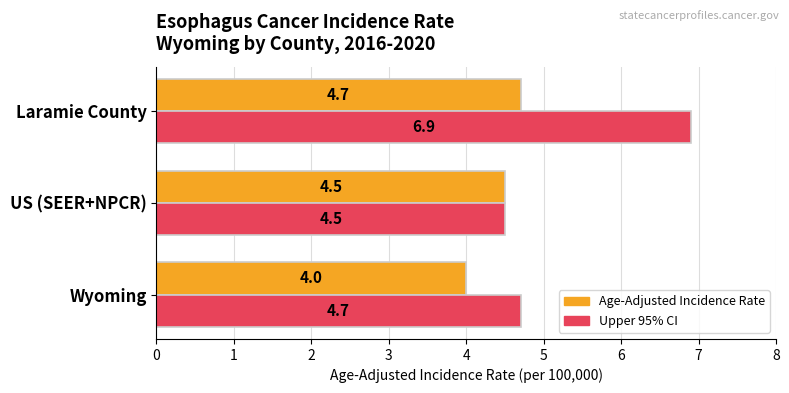

Is the value of Upper 95% CI at Wyoming greater than the value of Age-Adjusted Incidence Rate at Wyoming?

Yes